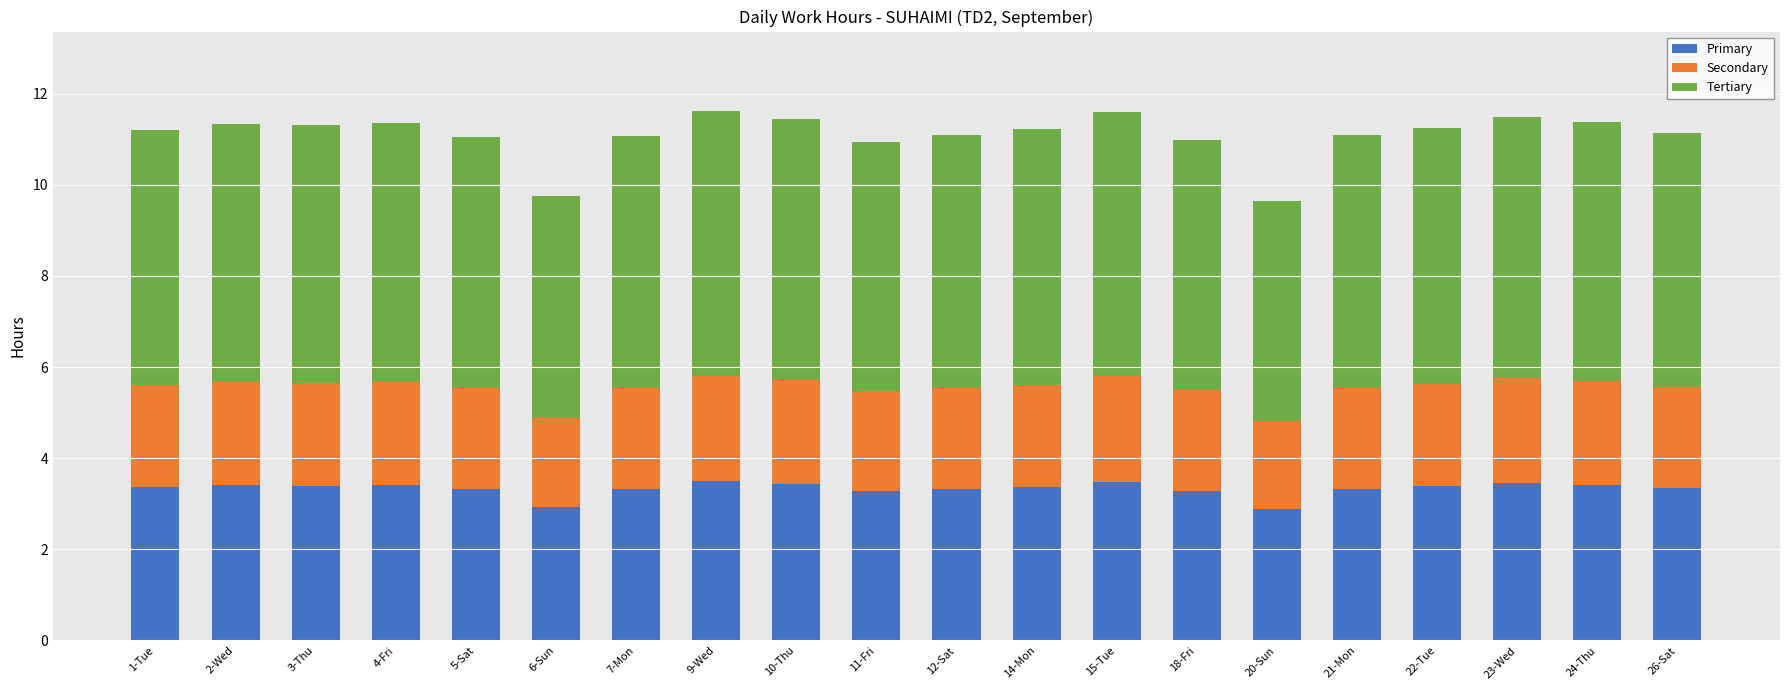

What are all the series names shown in the legend?

Primary, Secondary, Tertiary